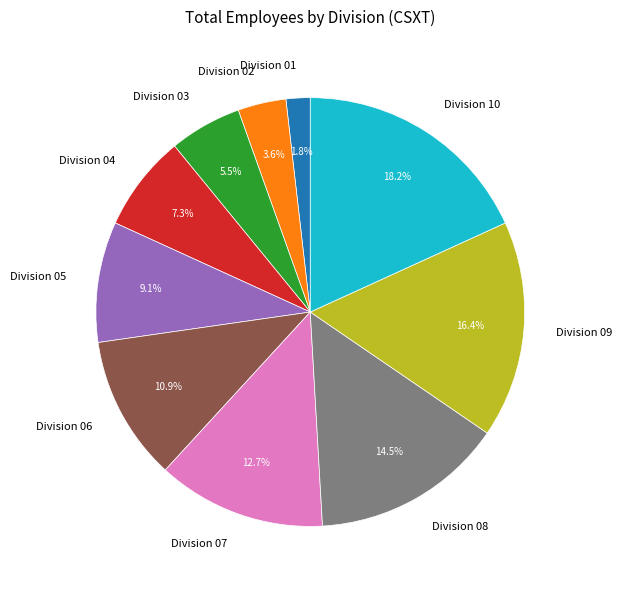

To the nearest percent, what percentage of the pie is Division 09?

16%